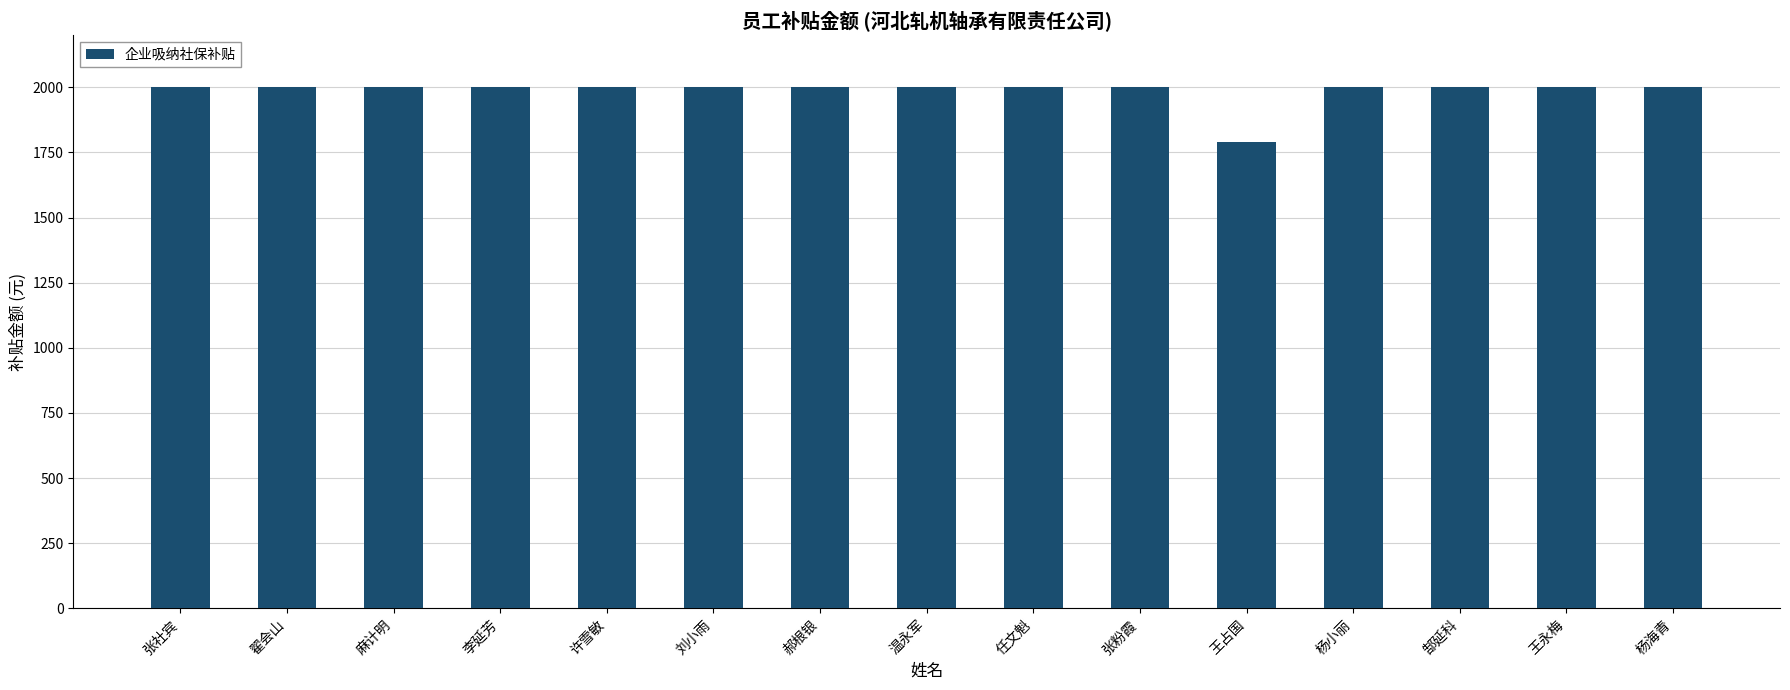

Reading left to right, transcribe all the data shown in this chart.

2001.2	2001.2	2001.2	2001.2	2001.2	2001.2	2001.2	2001.2	2001.2	2001.2	1788.8	2001.2	2001.2	2001.2	2001.2